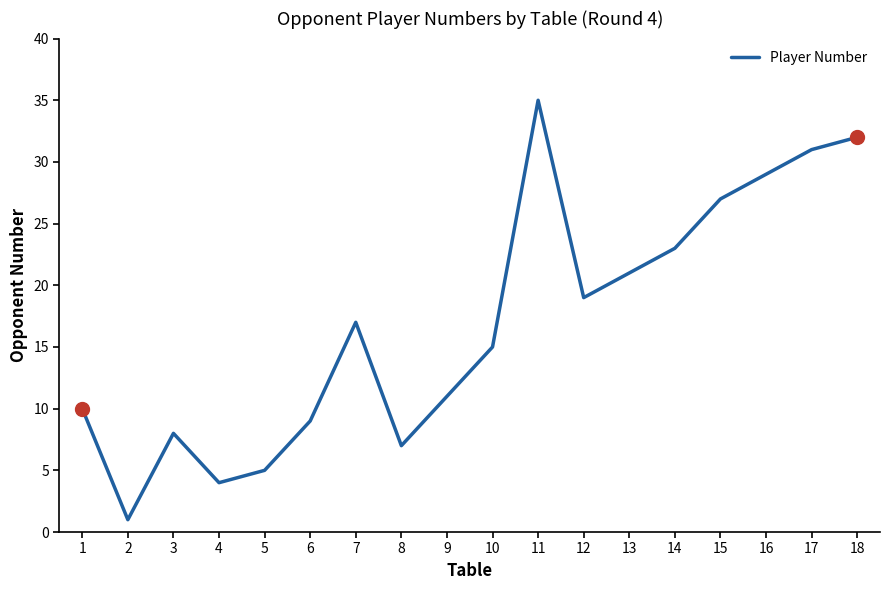

Rank the categories by value from lowest to highest.

2, 4, 5, 8, 3, 6, 1, 9, 10, 7, 12, 13, 14, 15, 16, 17, 18, 11